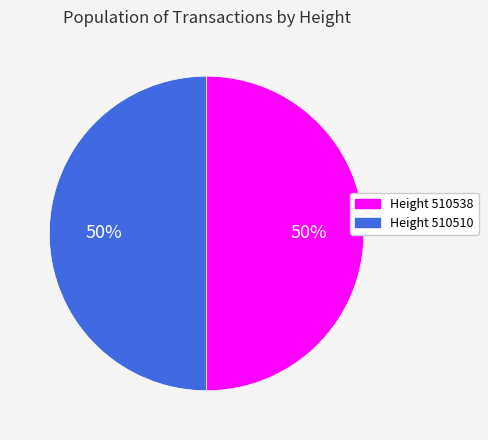

To the nearest percent, what is the average slice percentage?

50%